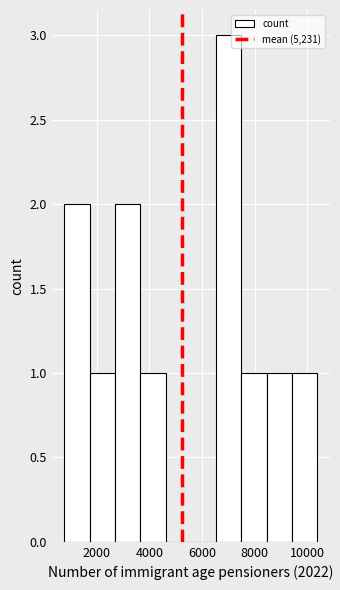

Reading left to right, list every bar in this chart as the range it spans on the x-axis followed by its height. Neither the bar edges nor the heights are printed on the chart, so give them approximately, as read against the axes.

800 to 1800: 2
1800 to 2600: 1
2600 to 3600: 2
3600 to 4600: 1
4600 to 5600: 0
5600 to 6600: 0
6600 to 7400: 3
7400 to 8400: 1
8400 to 9400: 1
9400 to 10400: 1